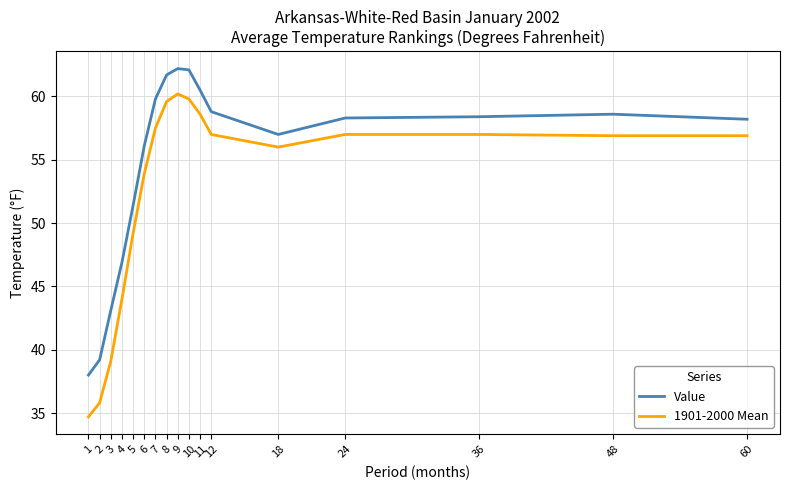

The Value series shows 21.2 at 48. True or false?

False